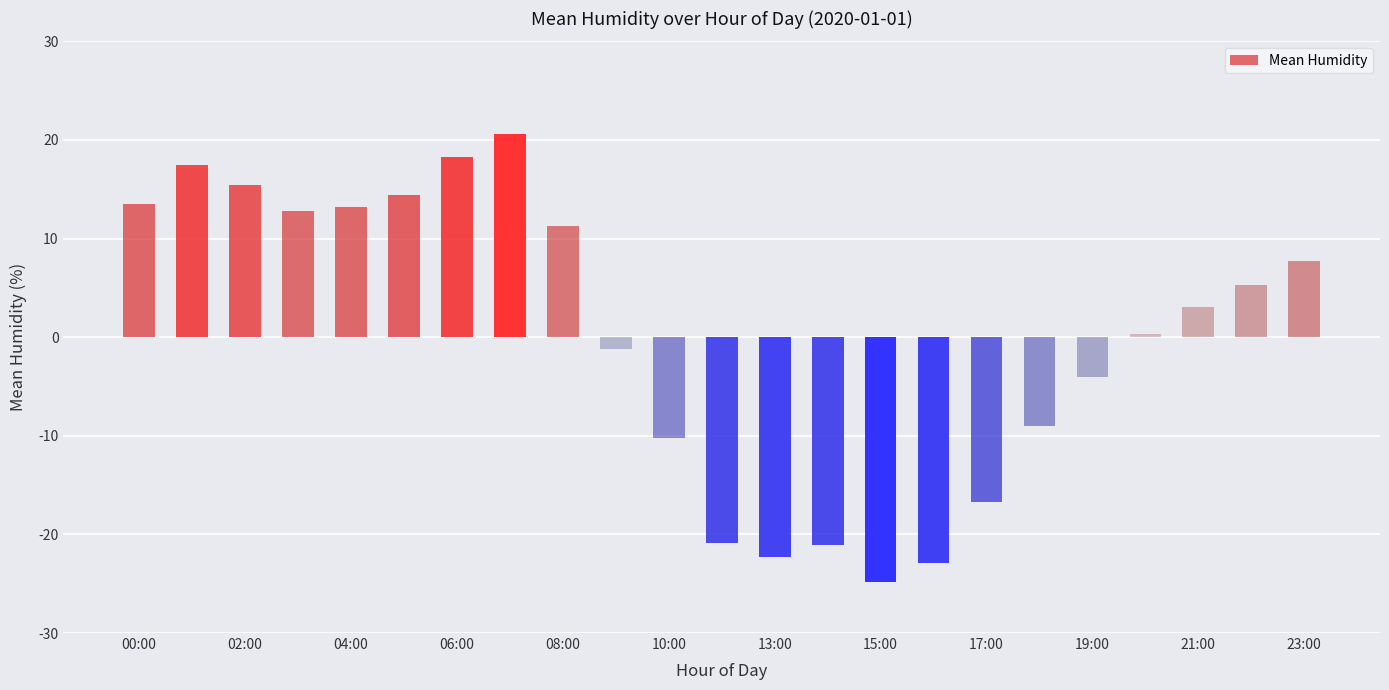

Count the number of data series in this chart.

1